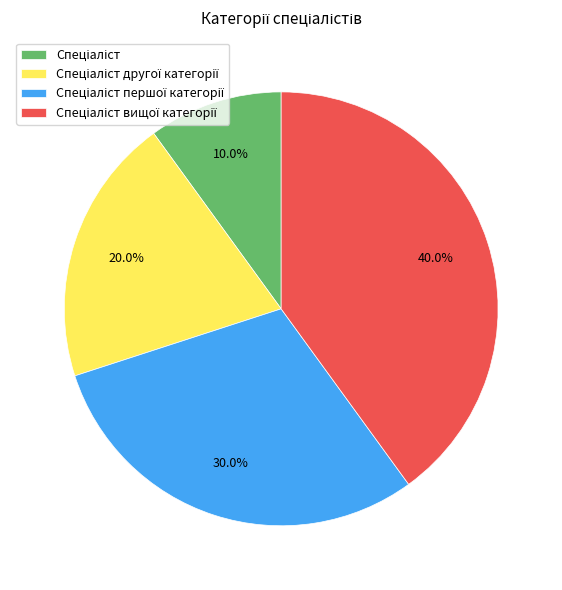

Is there a majority slice in this chart?

No